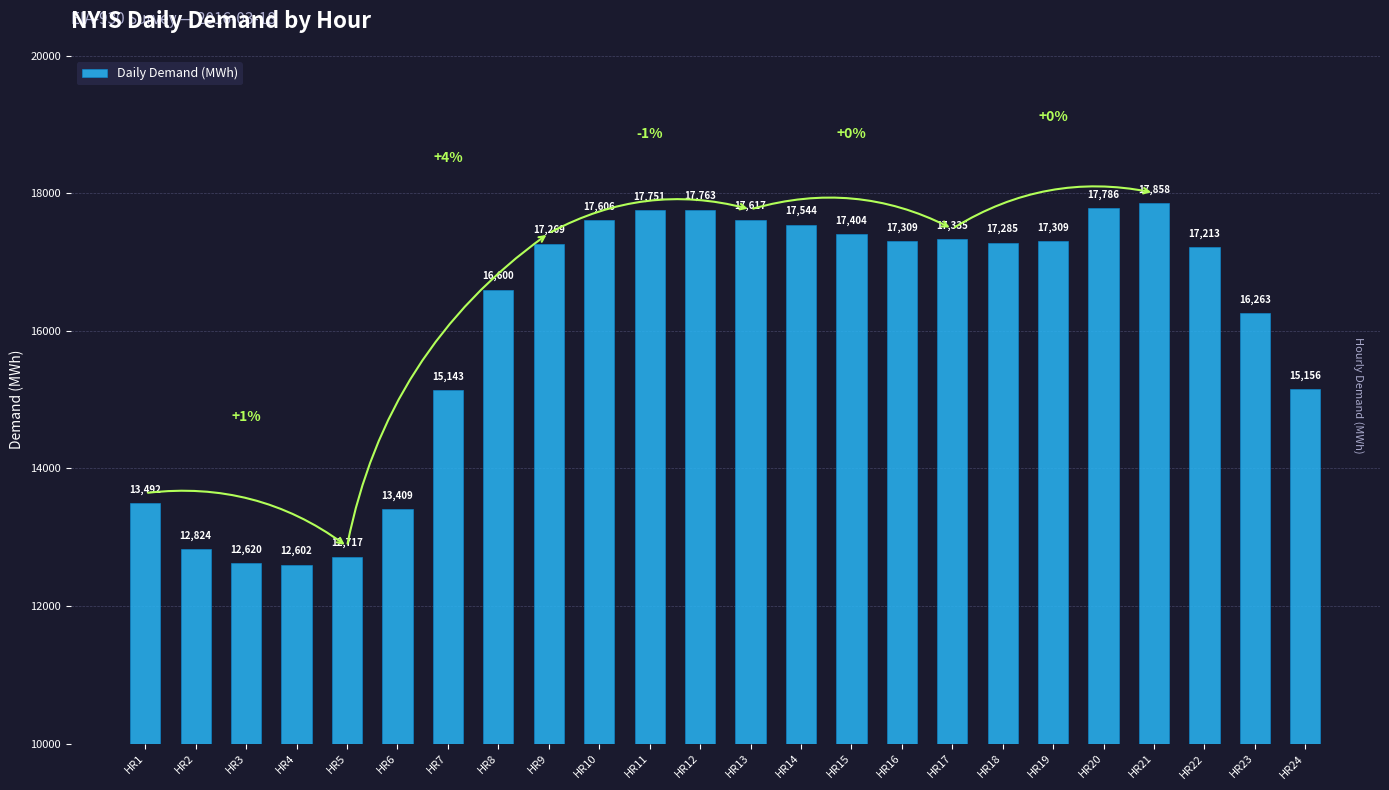

At which label does the data first exceed 17285?

HR10